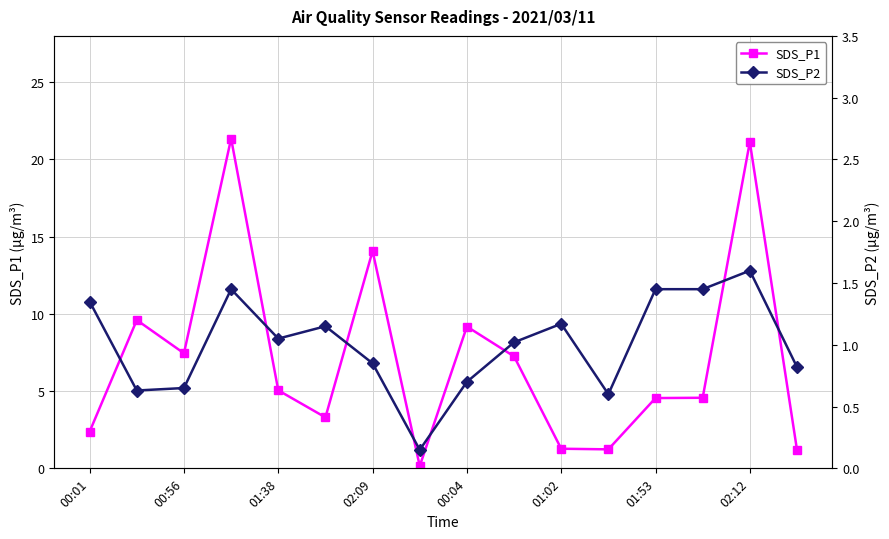

How many data points in SDS_P1 are above 5?

8